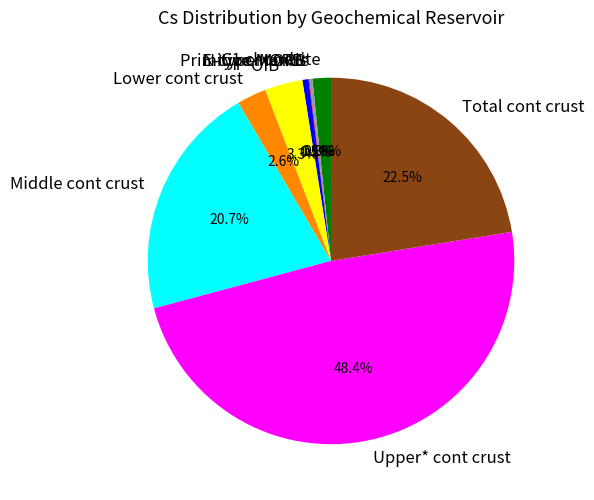

What percentage is the OIB slice, to the nearest percent?

3%